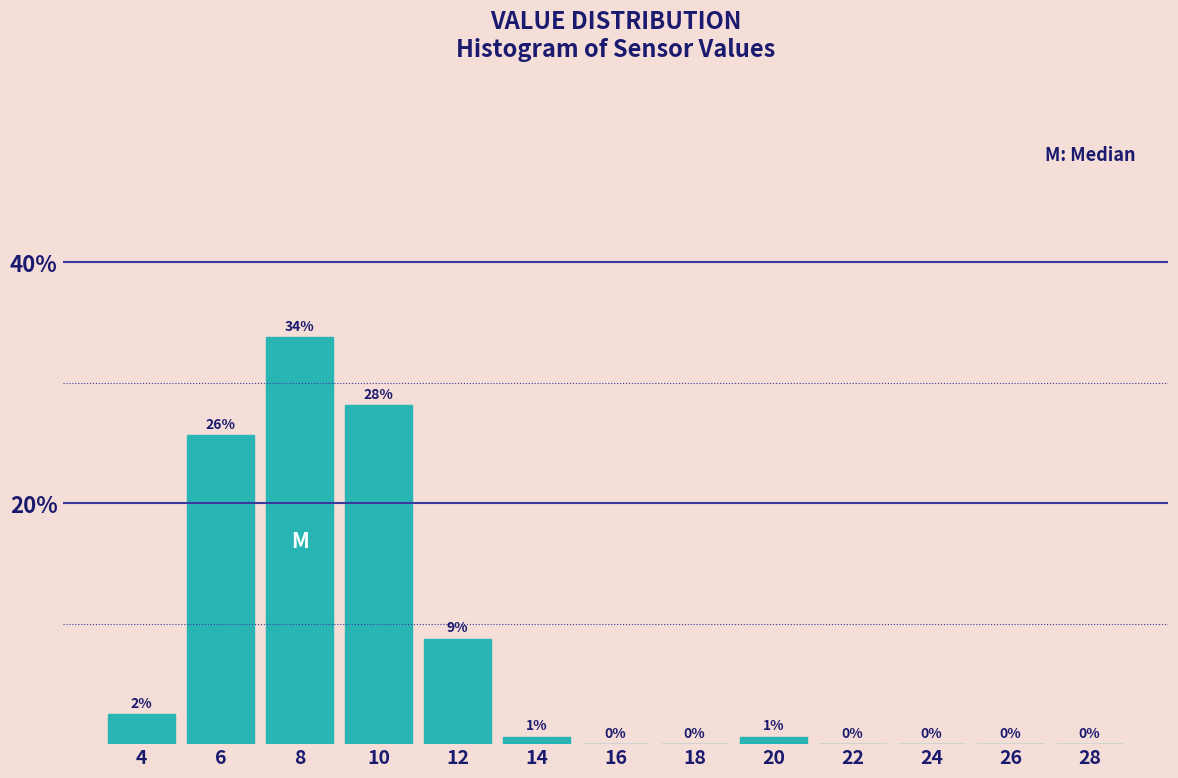

At which label is the value closest to 16?

12